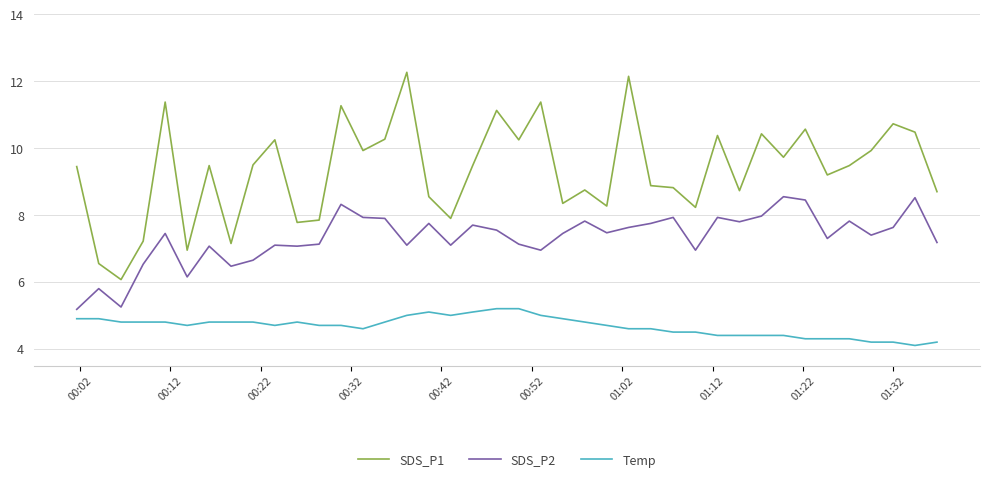

True or false: Temp and SDS_P1 intersect in this chart.

False